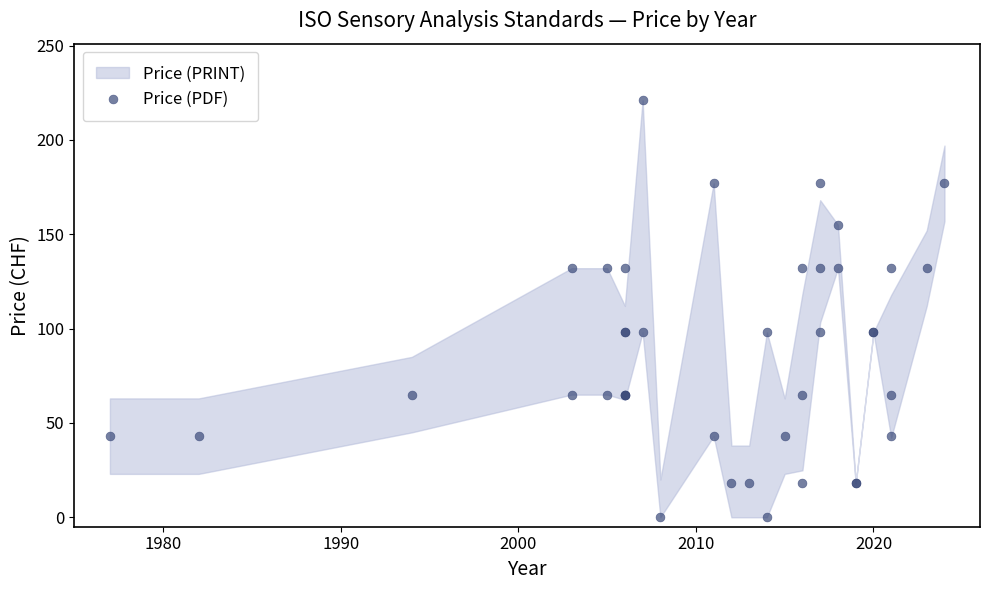

Which series has the widest spread of Y values?

Price (PDF)